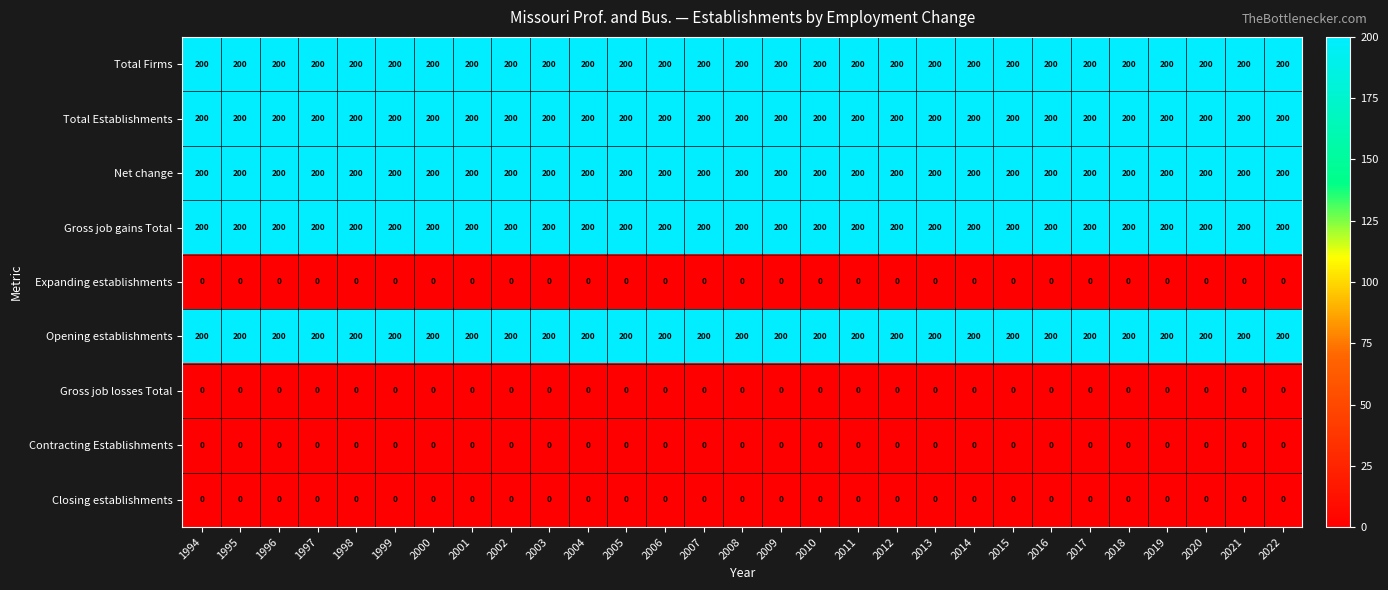

Is it true that Contracting Establishments equals 0 at 2012?

True